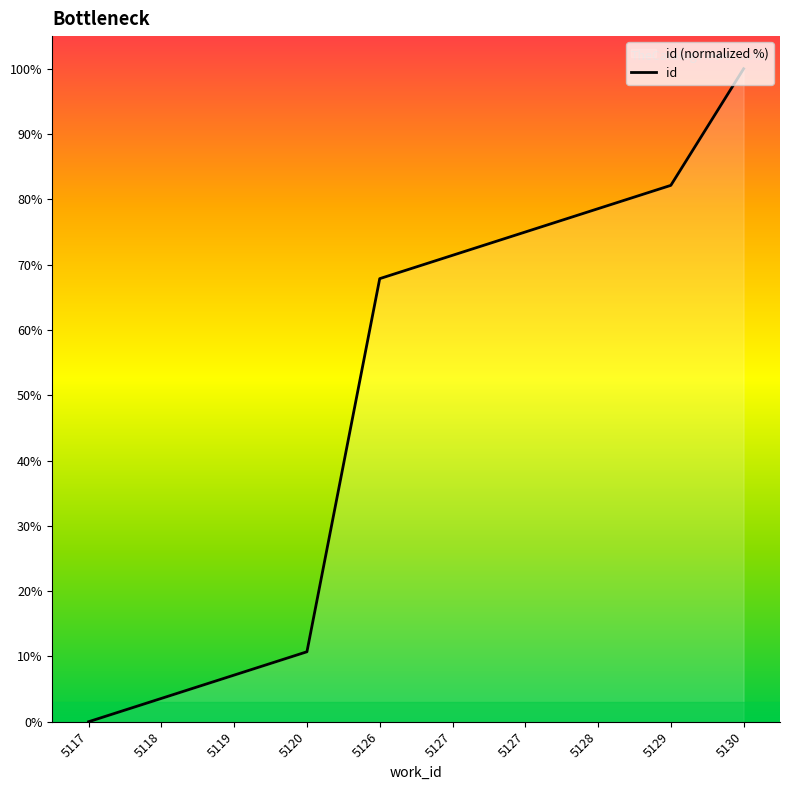

Reading right to left, list all the values displayed in this chart.

100.0	82.1	78.6	75.0	71.4	67.9	10.7	7.1	3.6	0.0